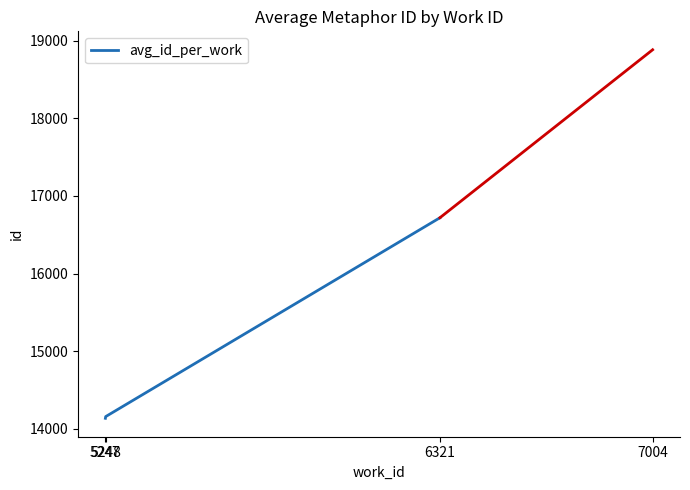

Which label corresponds to the largest value in the chart?

6321